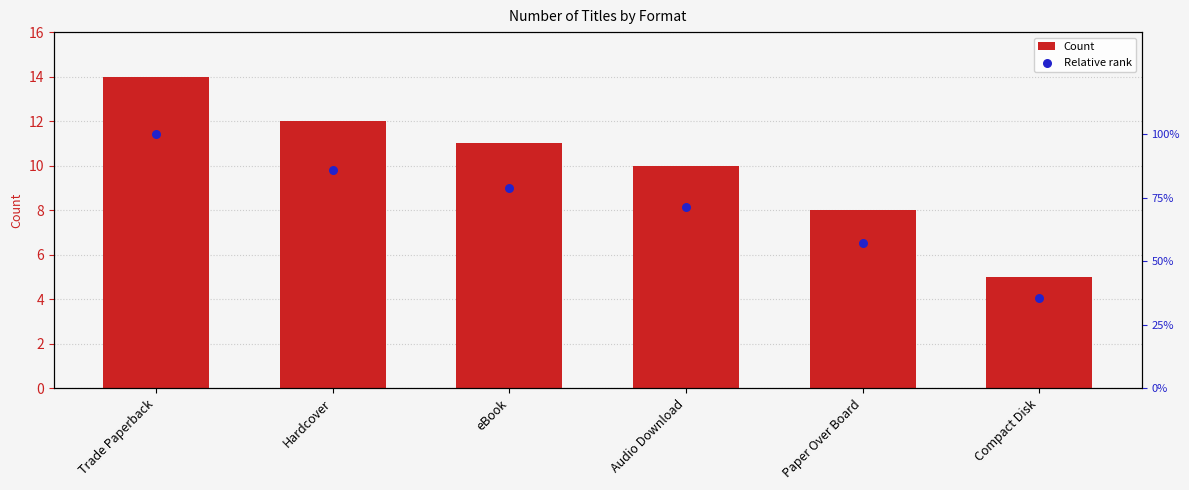

What are all the series names shown in the legend?

Count, Relative rank